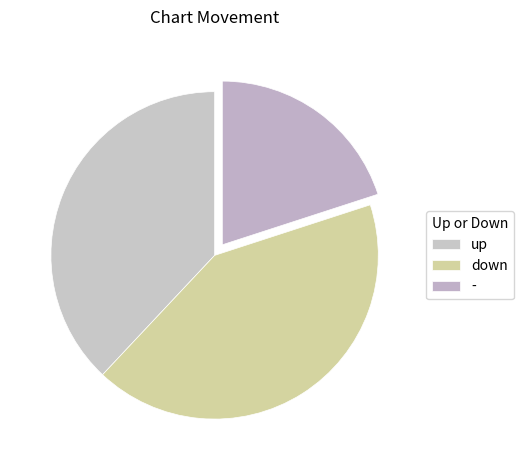

Count the number of slices in the pie.

3